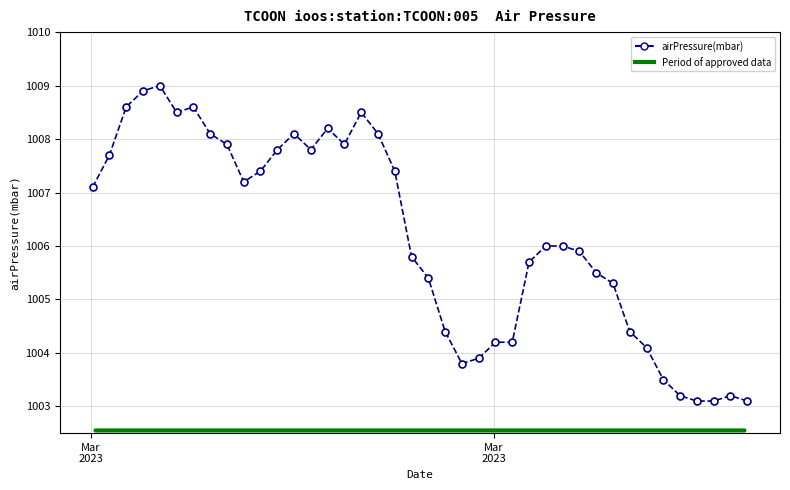

What is the greatest value displayed?

1009.0